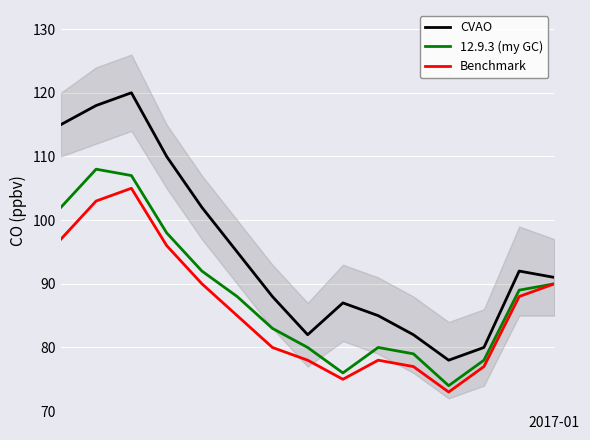

How many lines are shown in the chart?

3